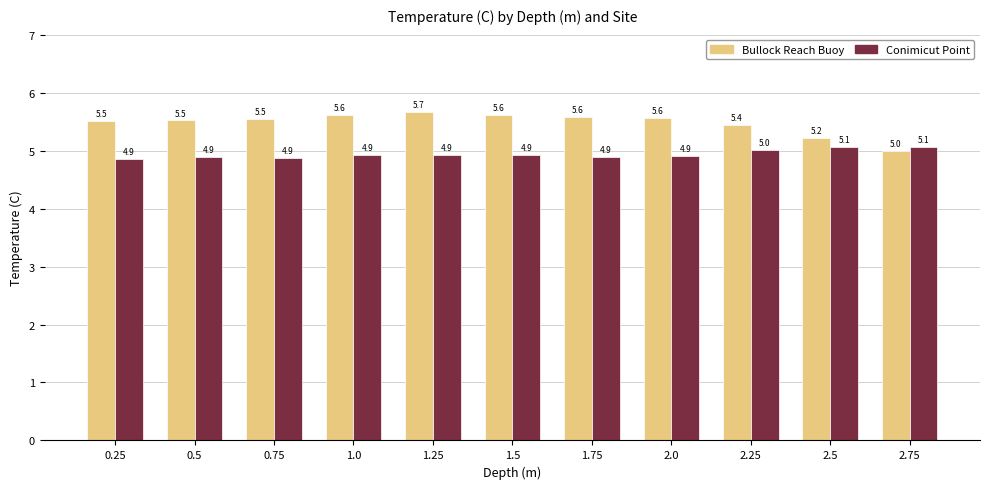

Reading right to left, what are all the values shown in this chart?

Bullock Reach Buoy: 2.75=5.0	2.5=5.2	2.25=5.4	2.0=5.6	1.75=5.6	1.5=5.6	1.25=5.7	1.0=5.6	0.75=5.5	0.5=5.5	0.25=5.5
Conimicut Point: 2.75=5.1	2.5=5.1	2.25=5.0	2.0=4.9	1.75=4.9	1.5=4.9	1.25=4.9	1.0=4.9	0.75=4.9	0.5=4.9	0.25=4.9